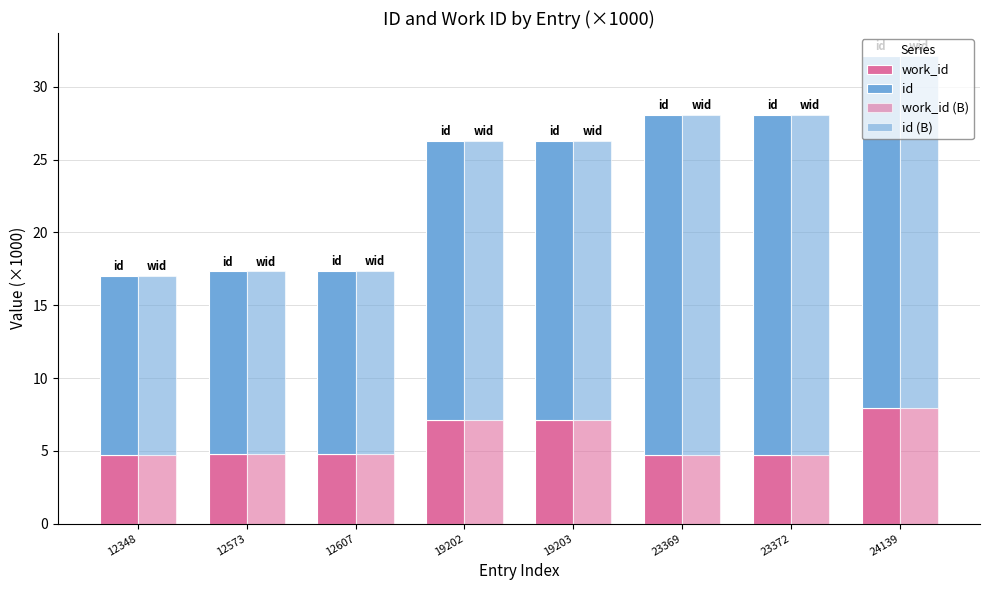

Which series has the largest total across all categories?

id